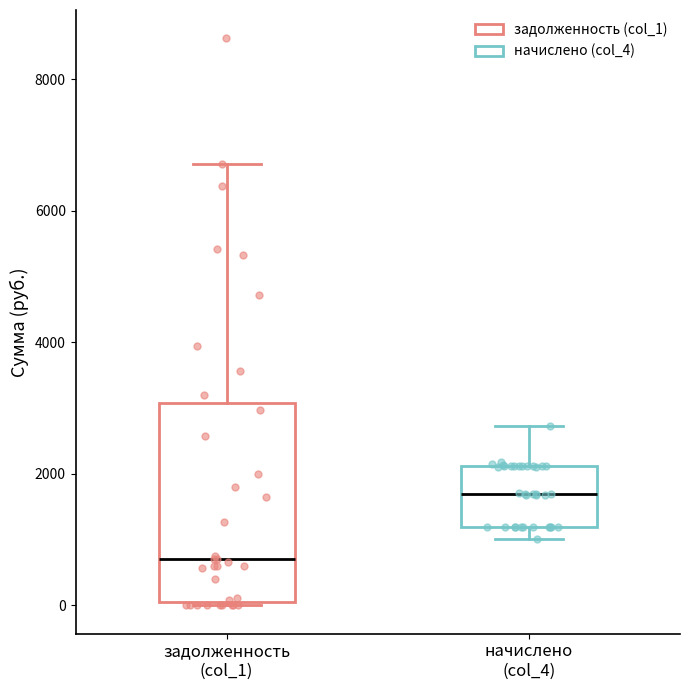

Which box is the tallest, from its lower edge to its upper edge?

задолженность (col_1)